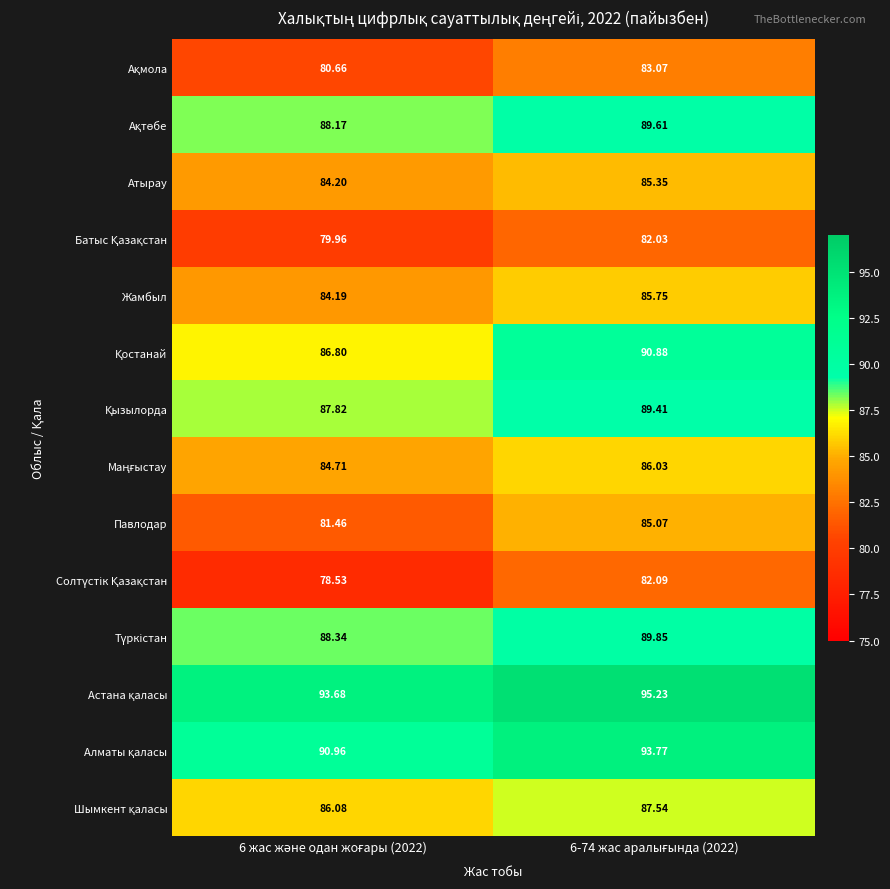

Count the number of data series in this chart.

14